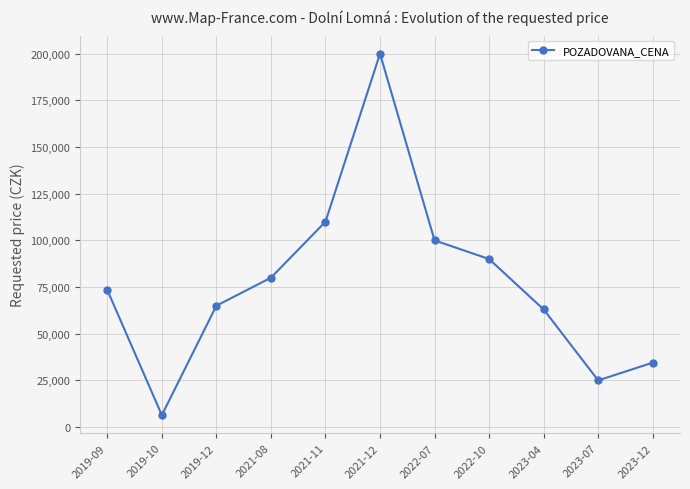

True or false: the data shows 6380 at 2019-10.

True